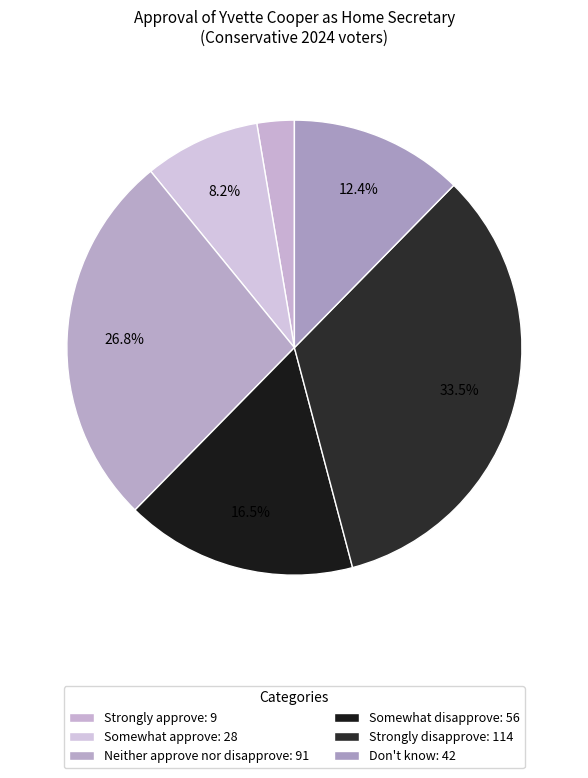

How many segments does this pie chart have?

6